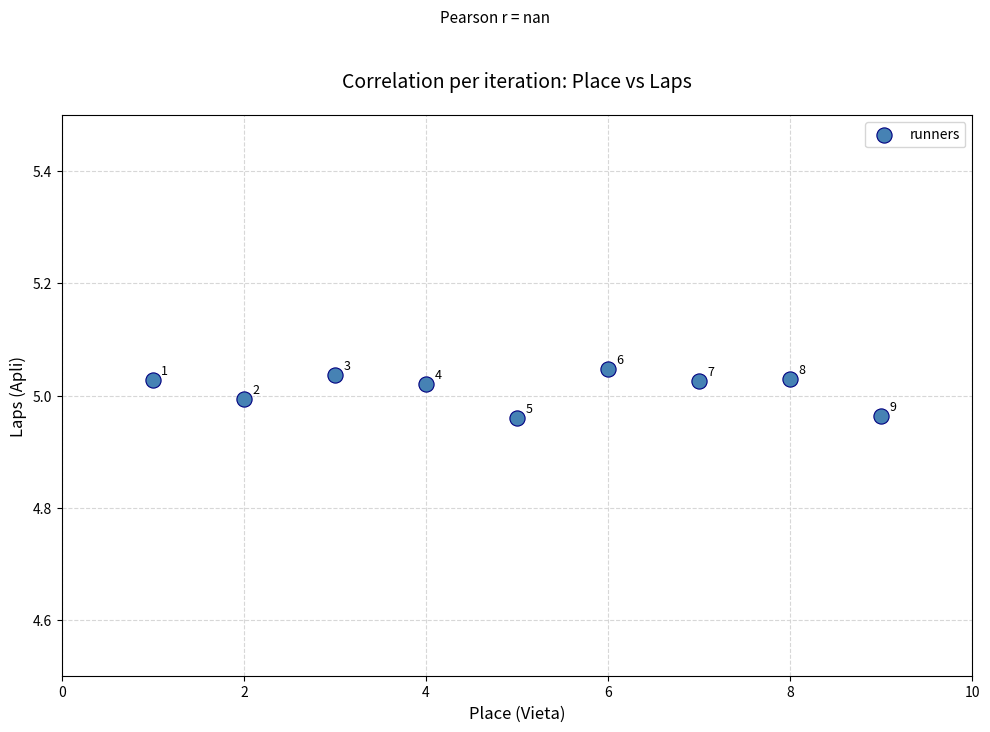

What is the range of X values (max minus min)?

8.0